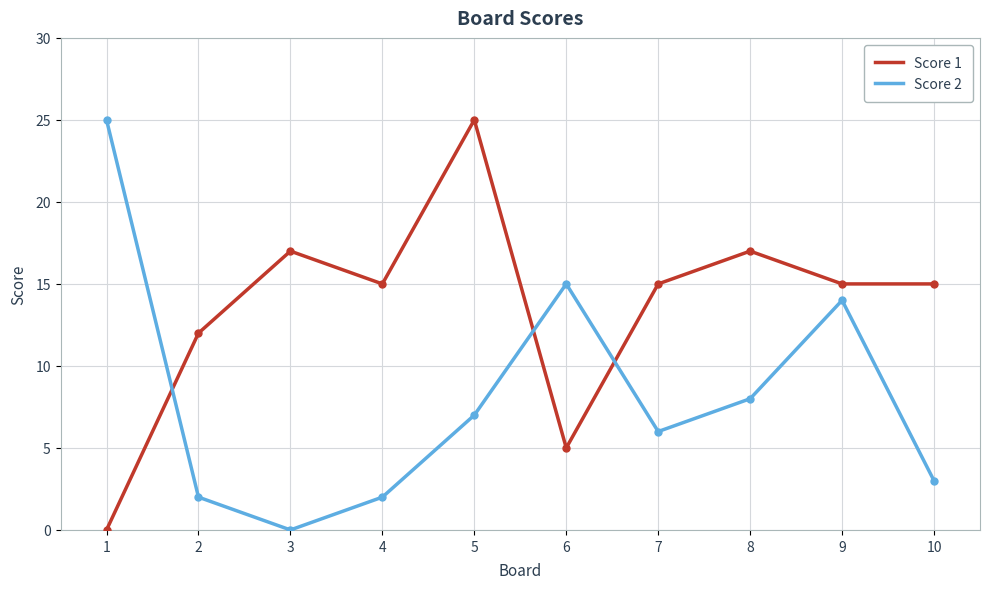

Between 3 and 7, which series saw the biggest shift?

Score 2